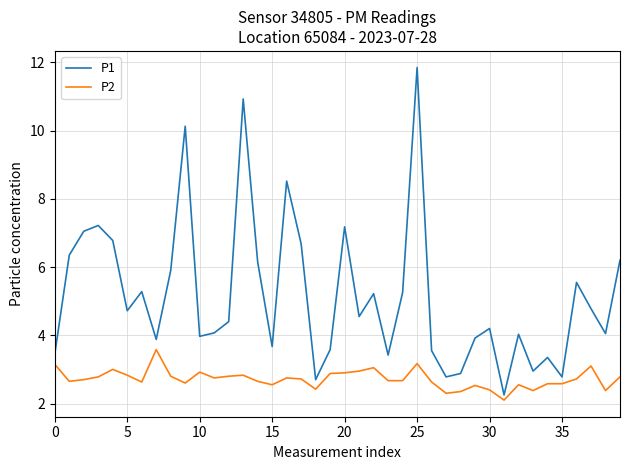

True or false: P1 has more than 1 interior local peaks.

True